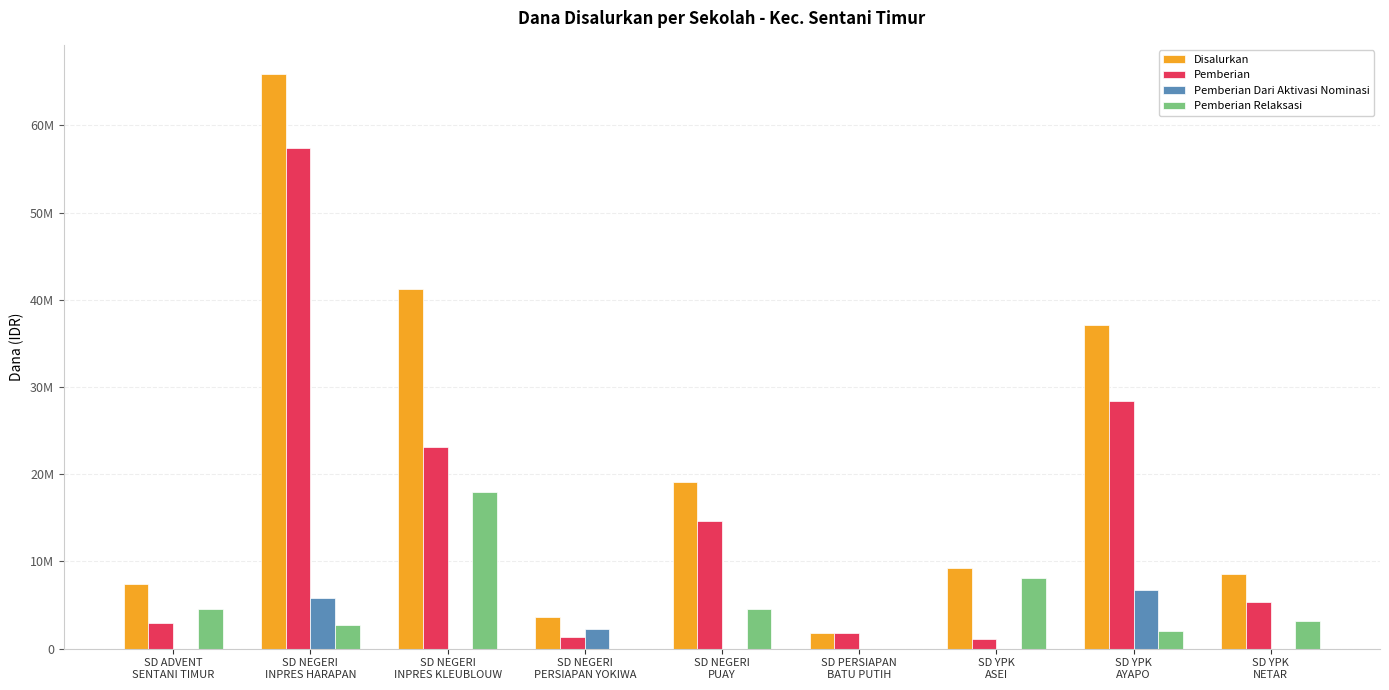

What is the maximum value for Pemberian Dari Aktivasi Nominasi?

6750000